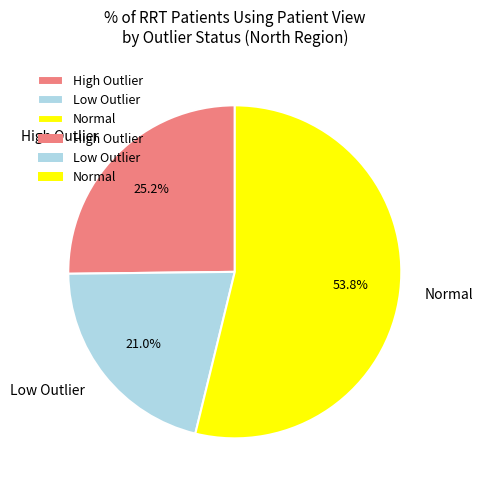

Count the number of slices in the pie.

3